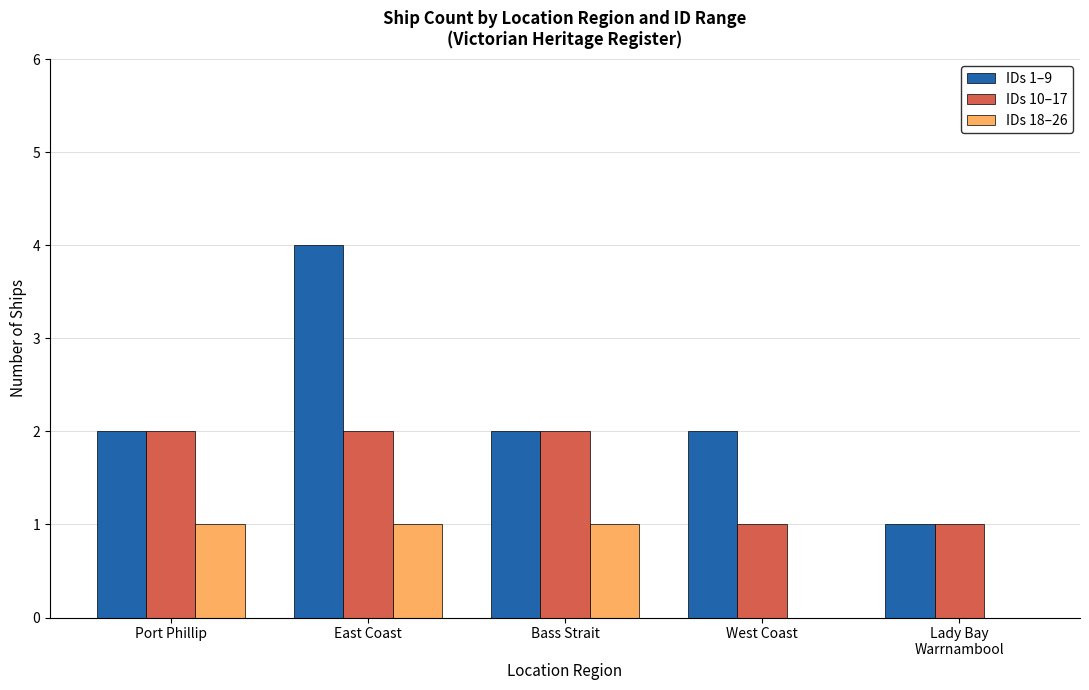

Is it true that IDs 18–26 equals 1 at East Coast?

True